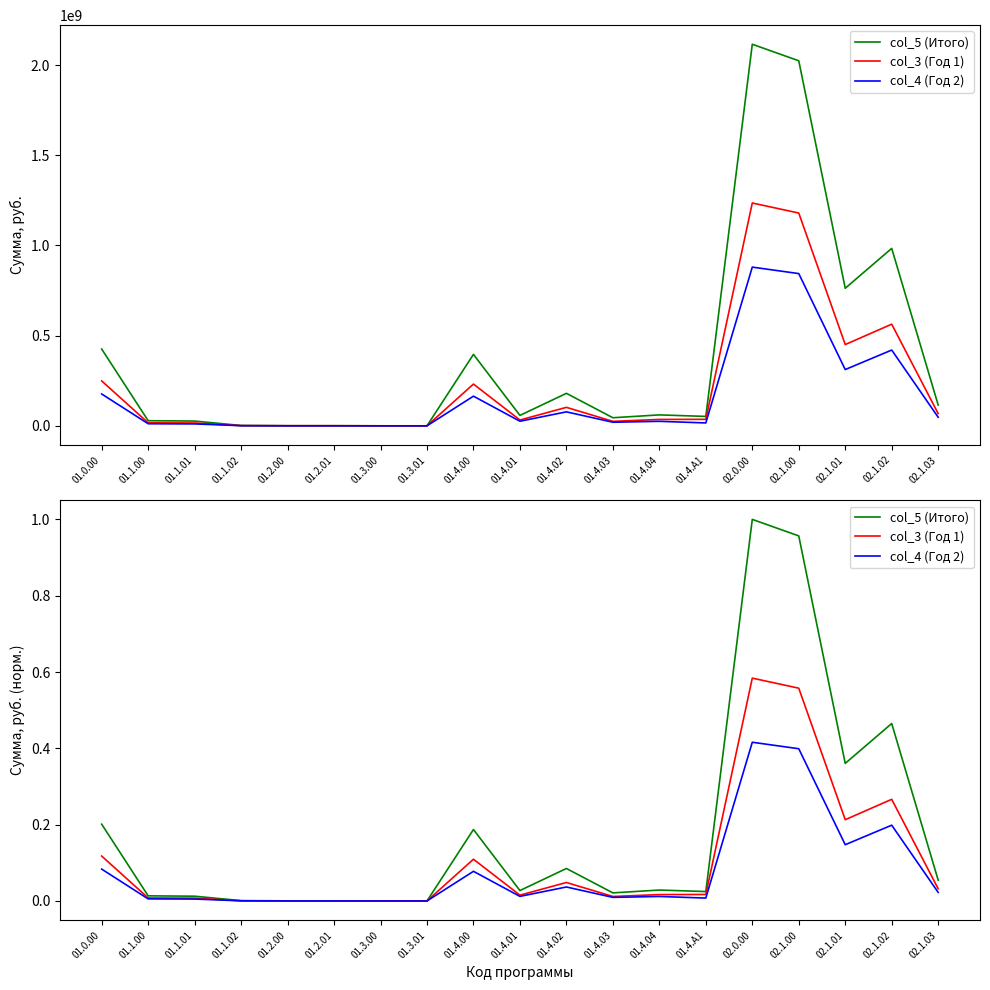

Is it true that col_4 (Год 2) equals 0.0 at 01.3.00?

False